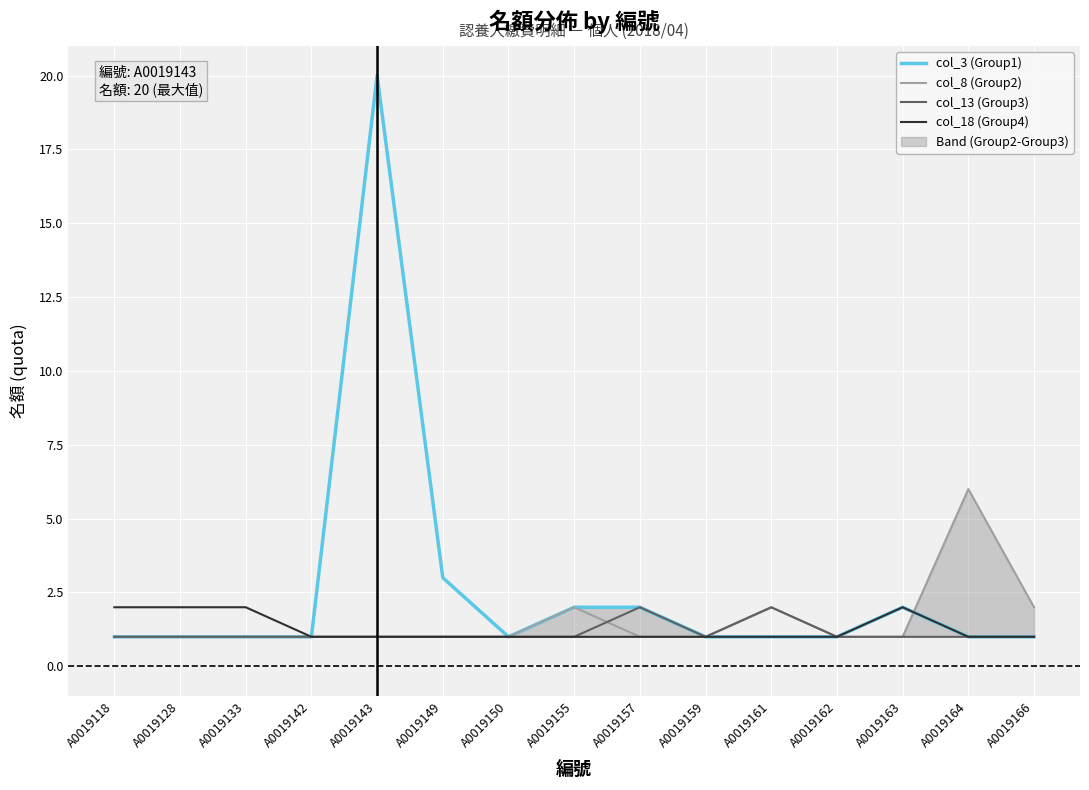

True or false: col_8 (Group2) has a value of 1 at A0019143.

True